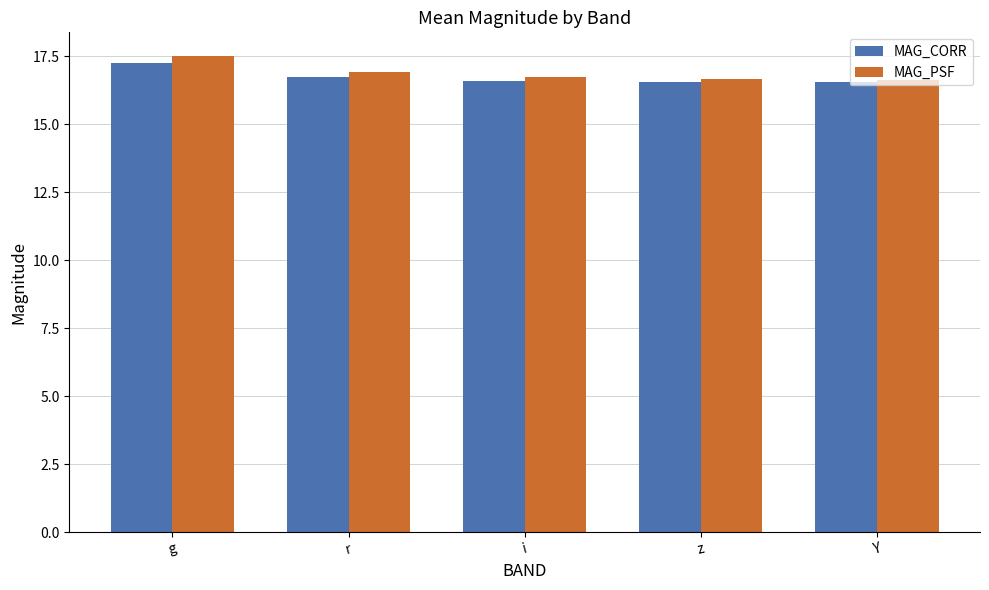

What is the average value of the MAG_CORR series?

16.7